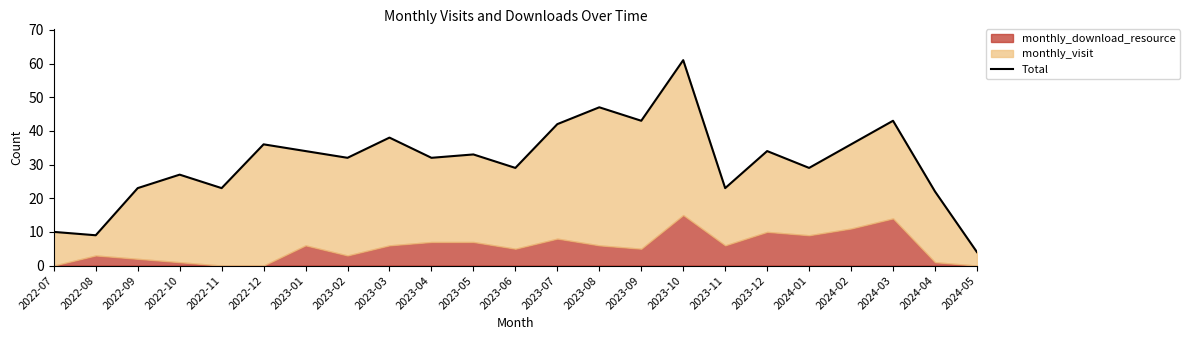

Reading right to left, transcribe all the data shown in this chart.

4	22	43	36	29	34	23	61	43	47	42	29	33	32	38	32	34	36	23	27	23	9	10